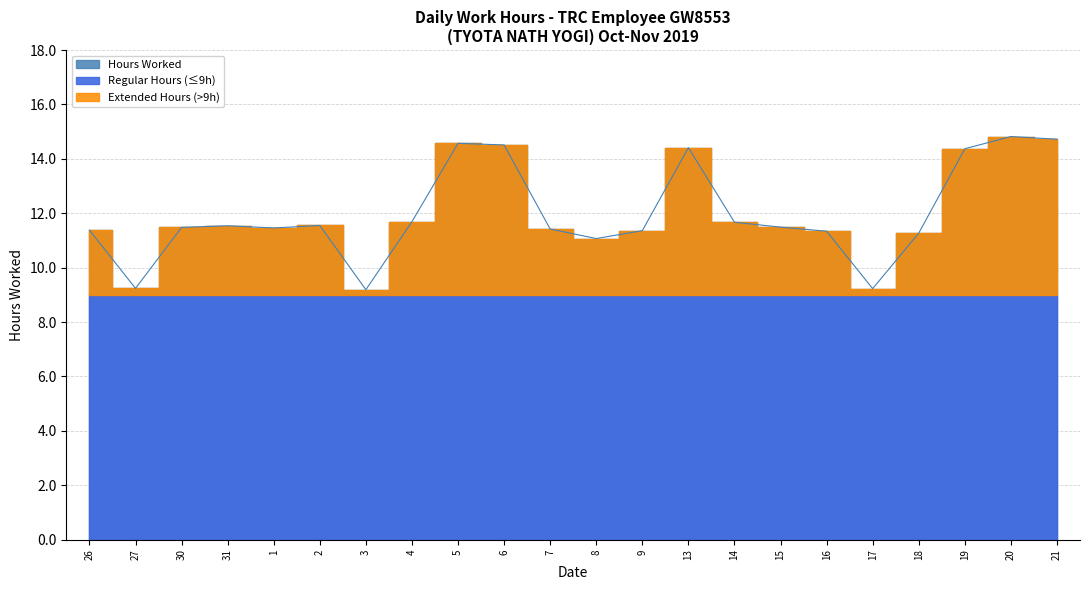

Count the number of categories in the chart.

22